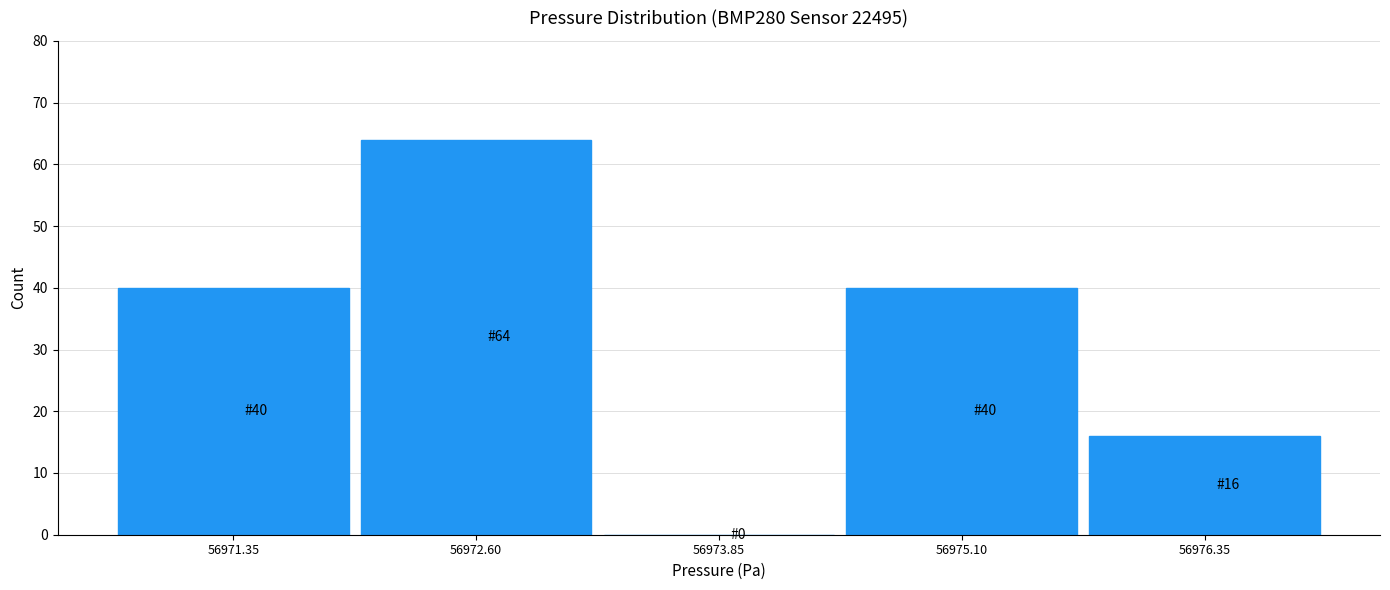

Over which range of the x-axis is the bar tallest?

56972.0 to 56973.2